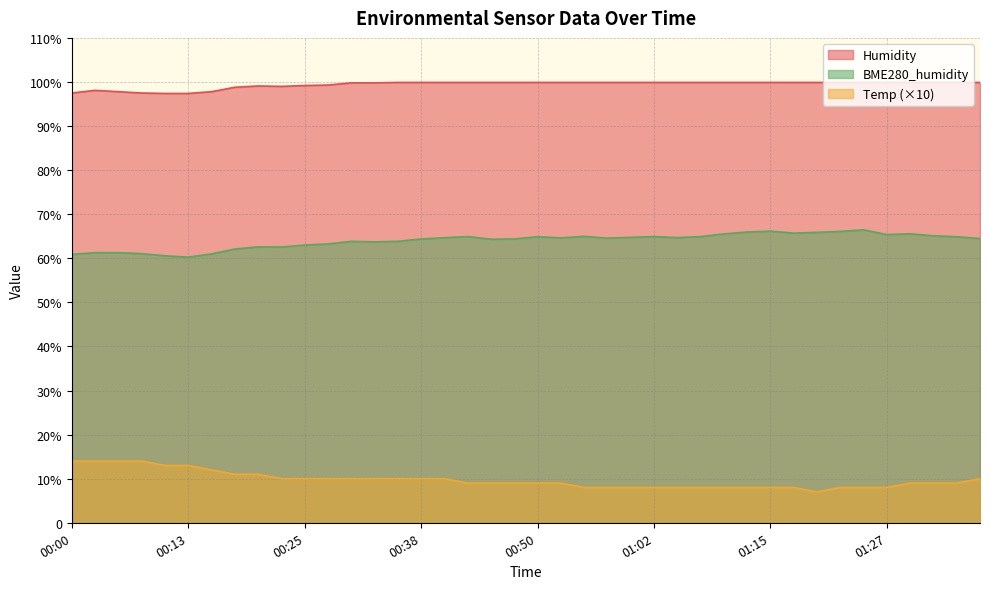

Does the chart have visible grid lines?

Yes